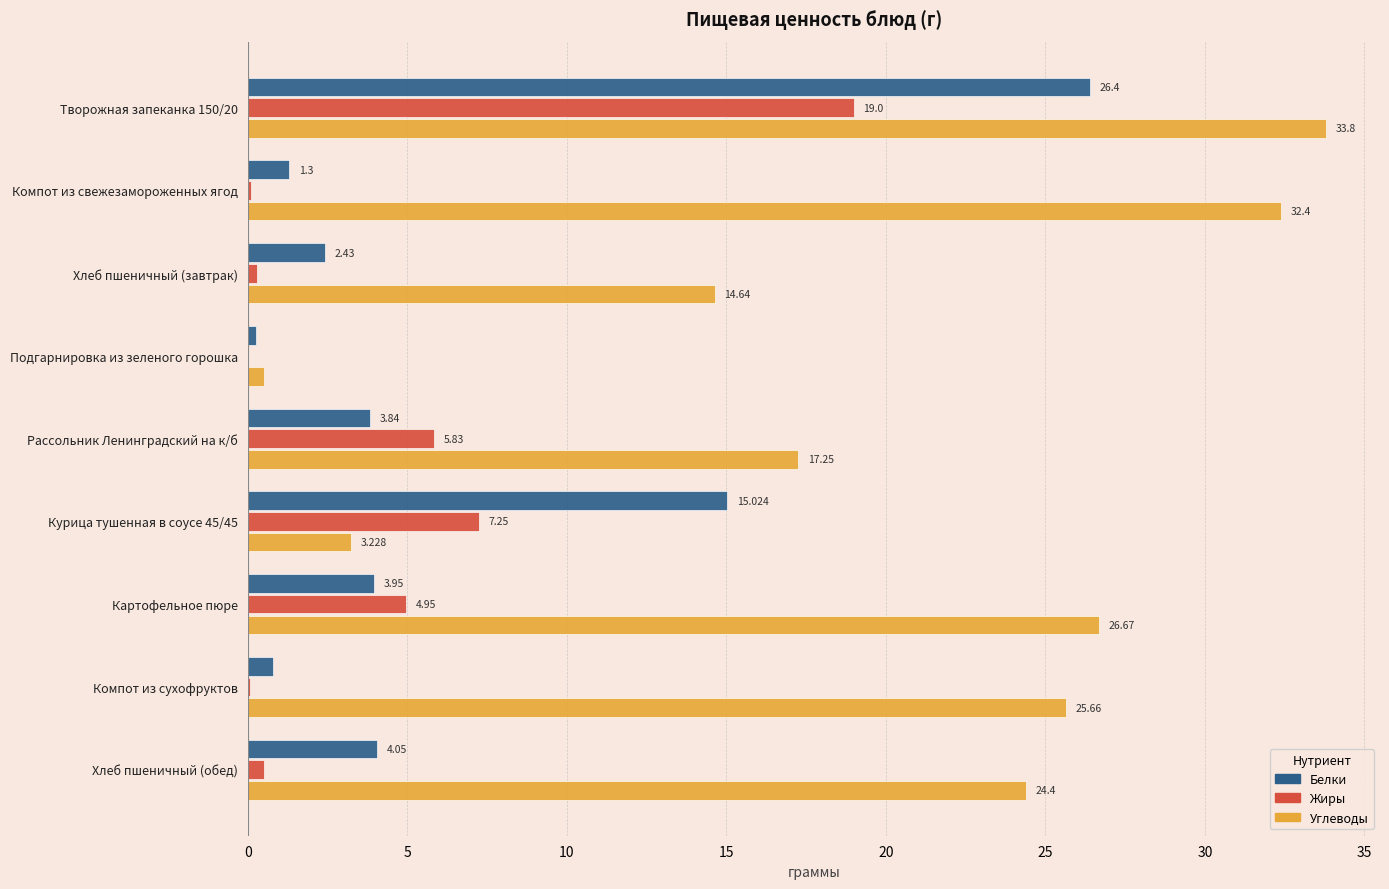

What are all the series names shown in the legend?

Белки, Жиры, Углеводы